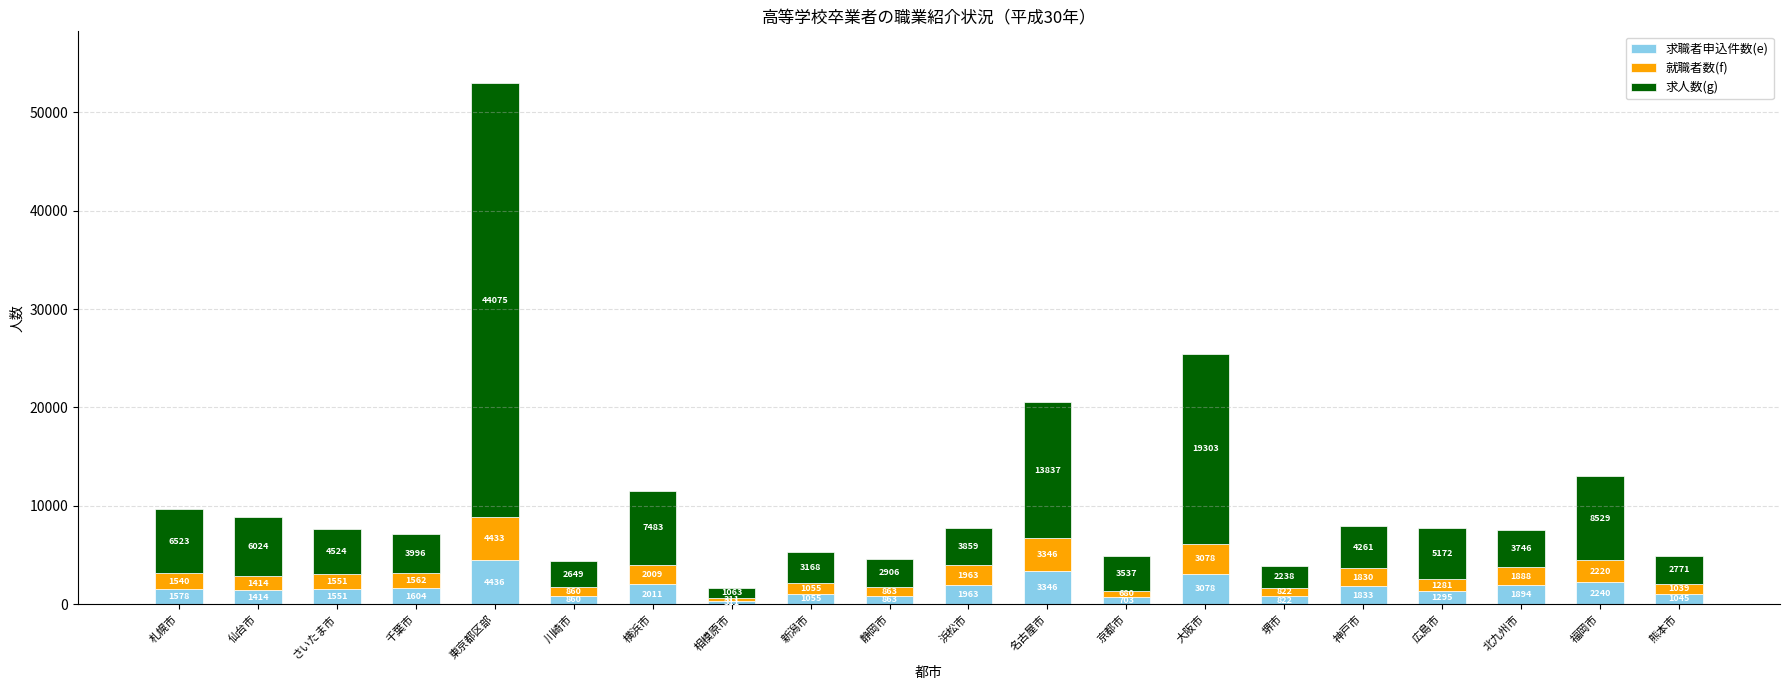

Read the 求職者申込件数(e) value at 札幌市, to the nearest 10.

1580